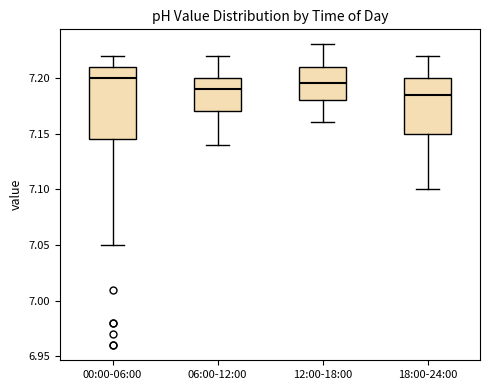

Reading left to right, read every box against the y-axis: the position of its median line, the range the box covers, and the ends of its whiskers. The values are not printed on the chart, so give them approximately, as read against the axis.

00:00-06:00: median 7.200, box 7.145 to 7.210, whiskers 7.050 to 7.220
06:00-12:00: median 7.190, box 7.170 to 7.200, whiskers 7.140 to 7.220
12:00-18:00: median 7.195, box 7.180 to 7.210, whiskers 7.160 to 7.230
18:00-24:00: median 7.185, box 7.150 to 7.200, whiskers 7.100 to 7.220